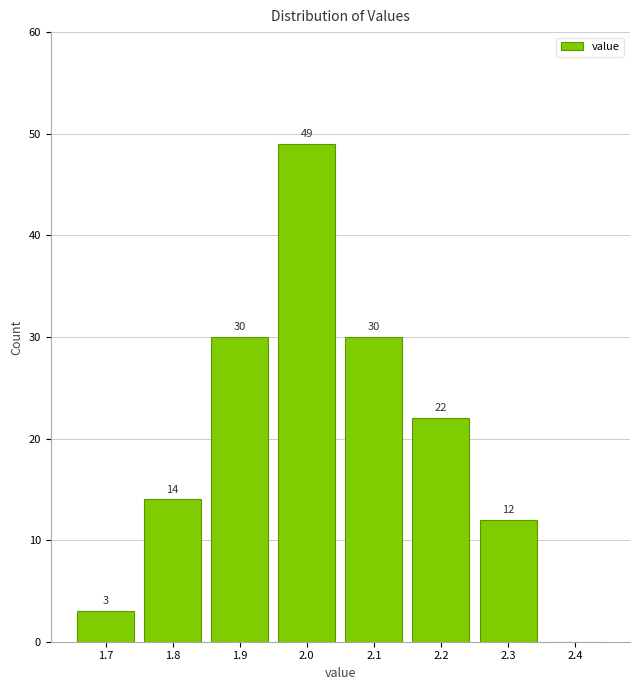

Over which range of the x-axis is the bar tallest?

1.95 to 2.05